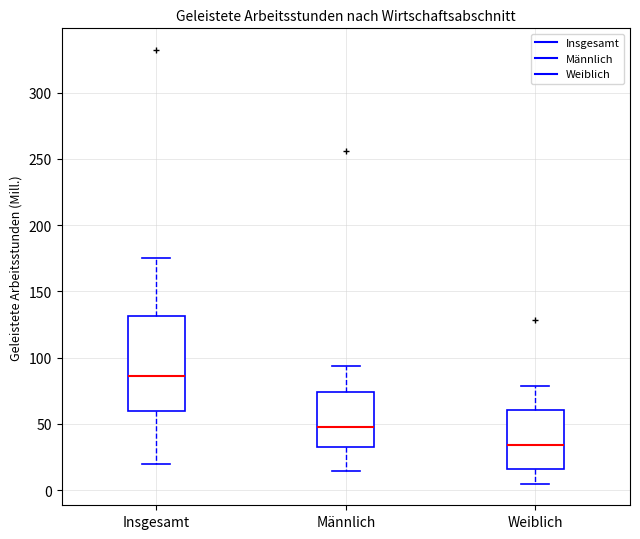

Reading left to right, transcribe this box plot: for each box, give where its median line is, the range the box spans, and where its two whiskers end, as read against the y-axis. The values are not printed on the chart, so give them approximately, as read against the axis.

Insgesamt: median 85, box 60 to 130, whiskers 20 to 175
Männlich: median 45, box 35 to 75, whiskers 15 to 95
Weiblich: median 35, box 15 to 60, whiskers 5 to 80